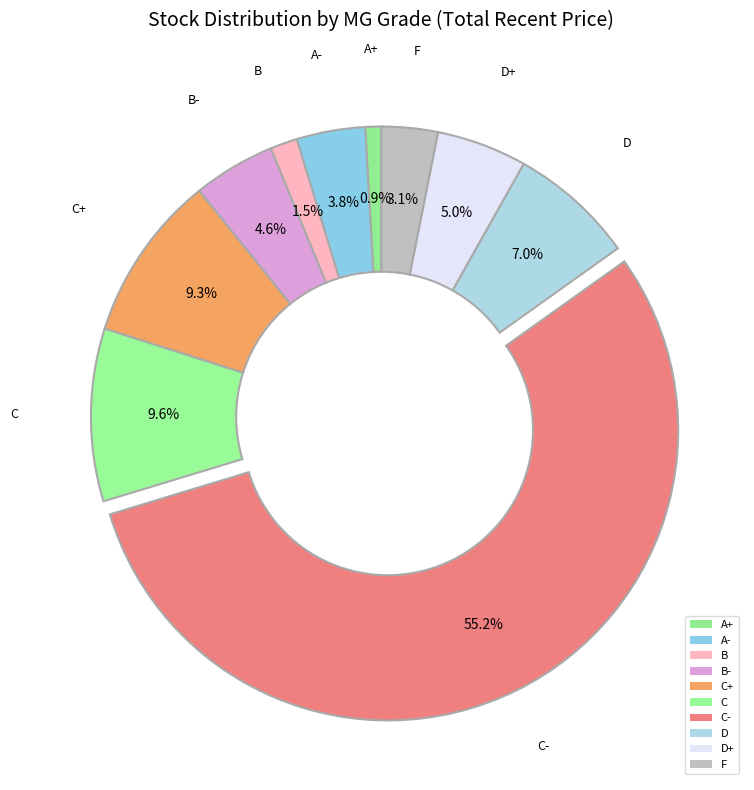

How many segments does this pie chart have?

10